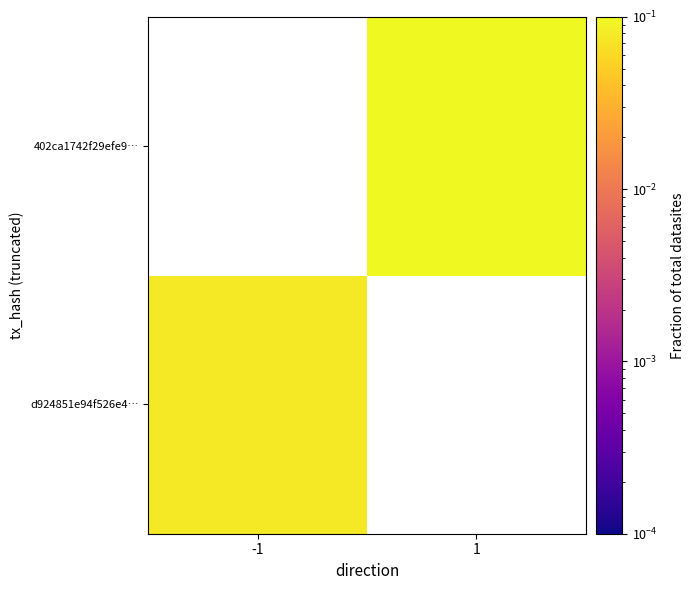

What is the maximum value for d924851e94f526e4…?

0.1